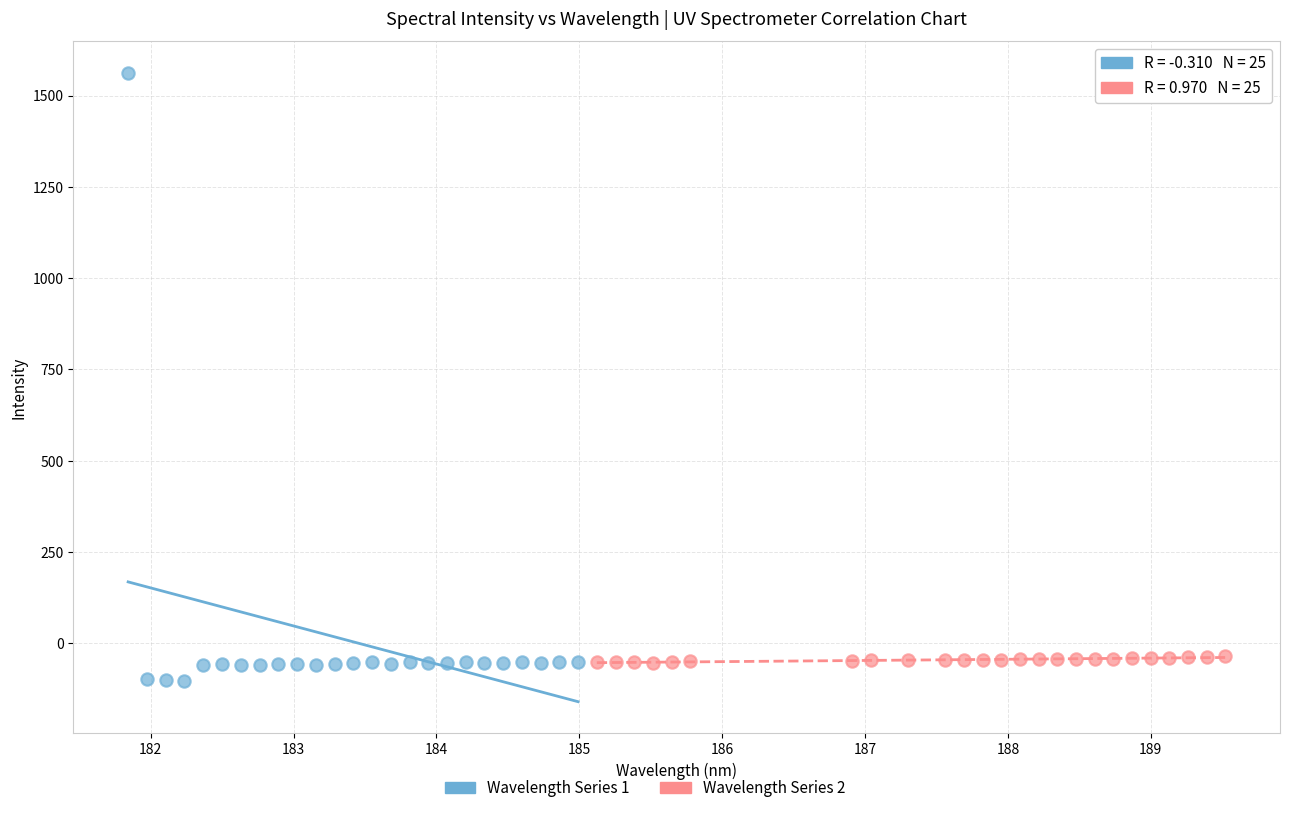

Which series has the widest spread of Y values?

Wavelength Series 1